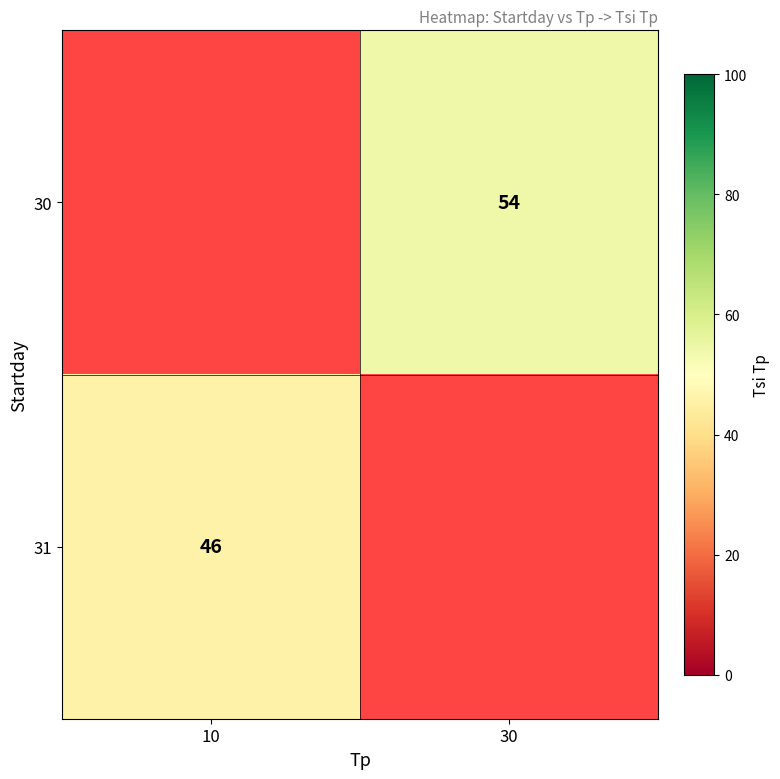

The 31 series shows 46 at 10. True or false?

True